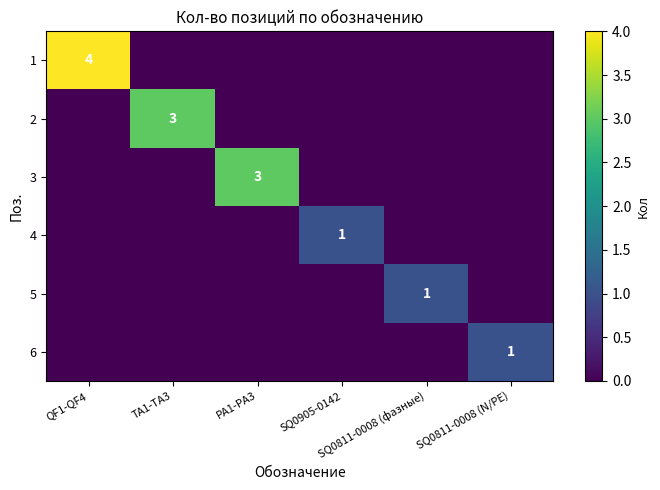

Count the number of categories in the chart.

6